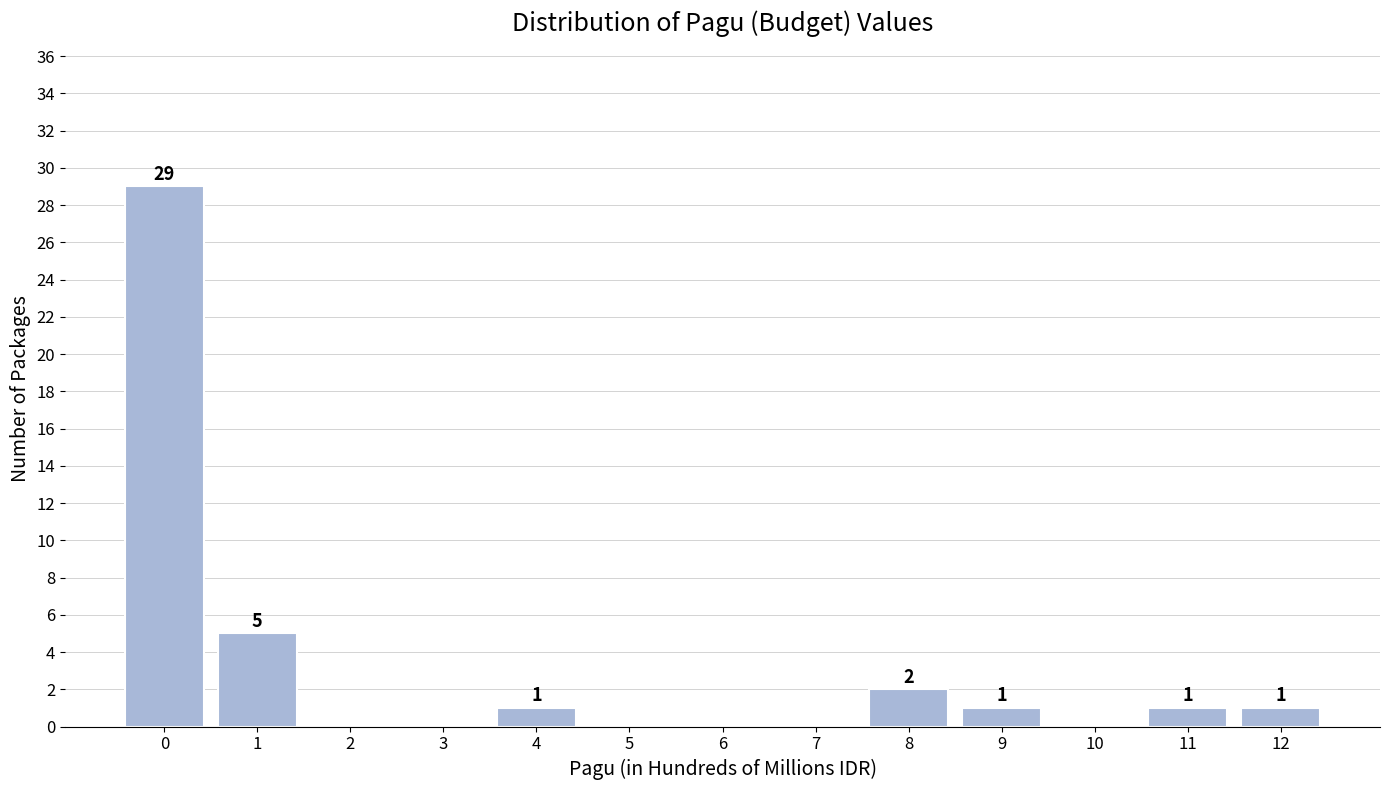

Reading right to left, what are all the values shown in this chart?

12=1	11=1	10=0	9=1	8=2	7=0	6=0	5=0	4=1	3=0	2=0	1=5	0=29